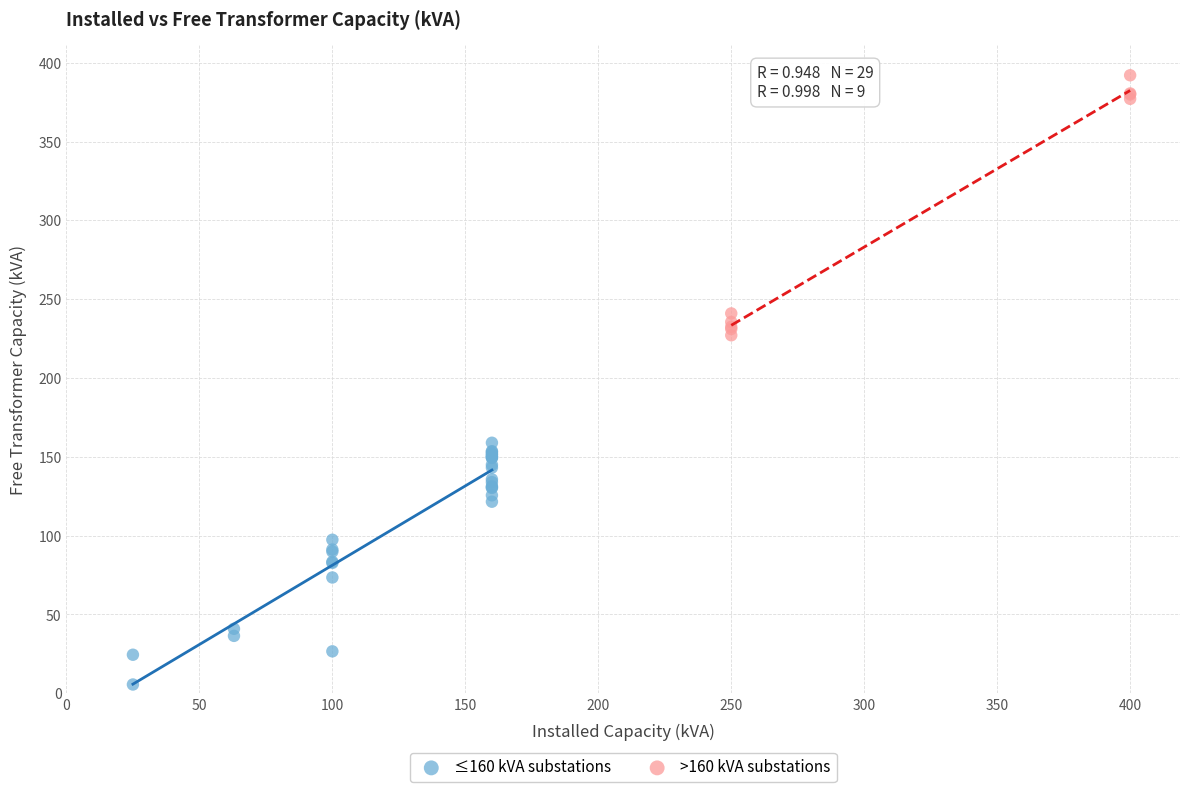

Which series contains the highest Y value?

>160 kVA substations